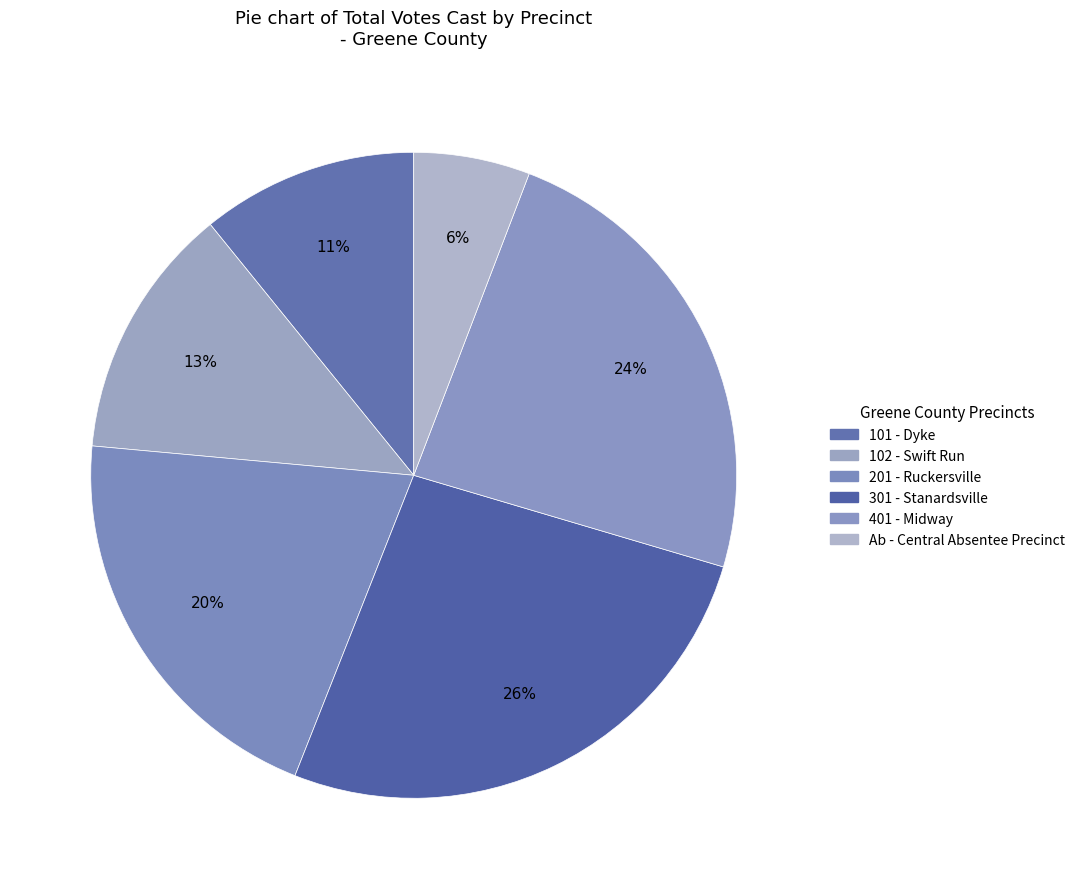

Does 102 - Swift Run represent more than half of the total?

No